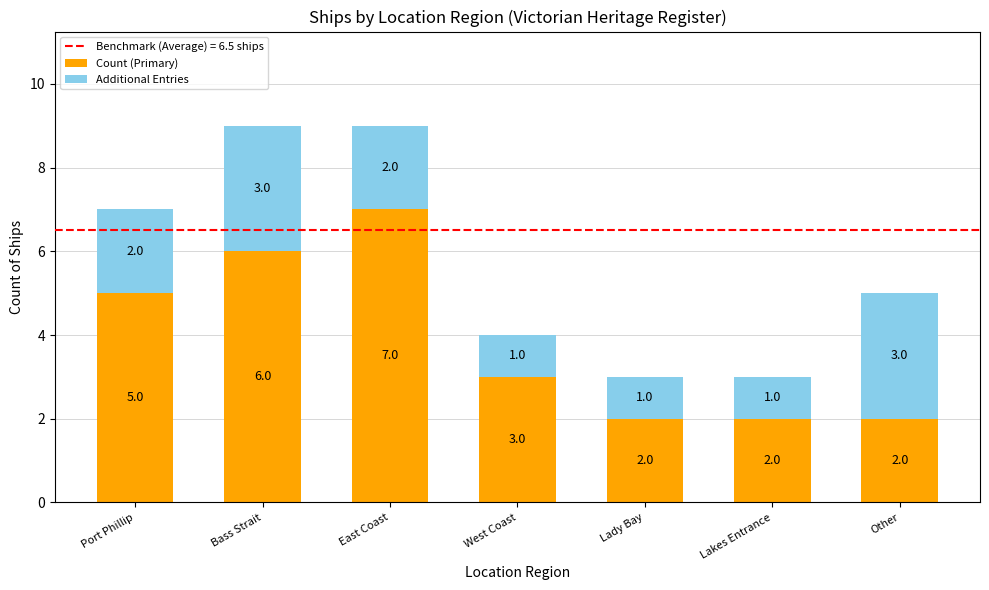

What is the difference between the maximum and minimum values in the Count (Primary) series?

5